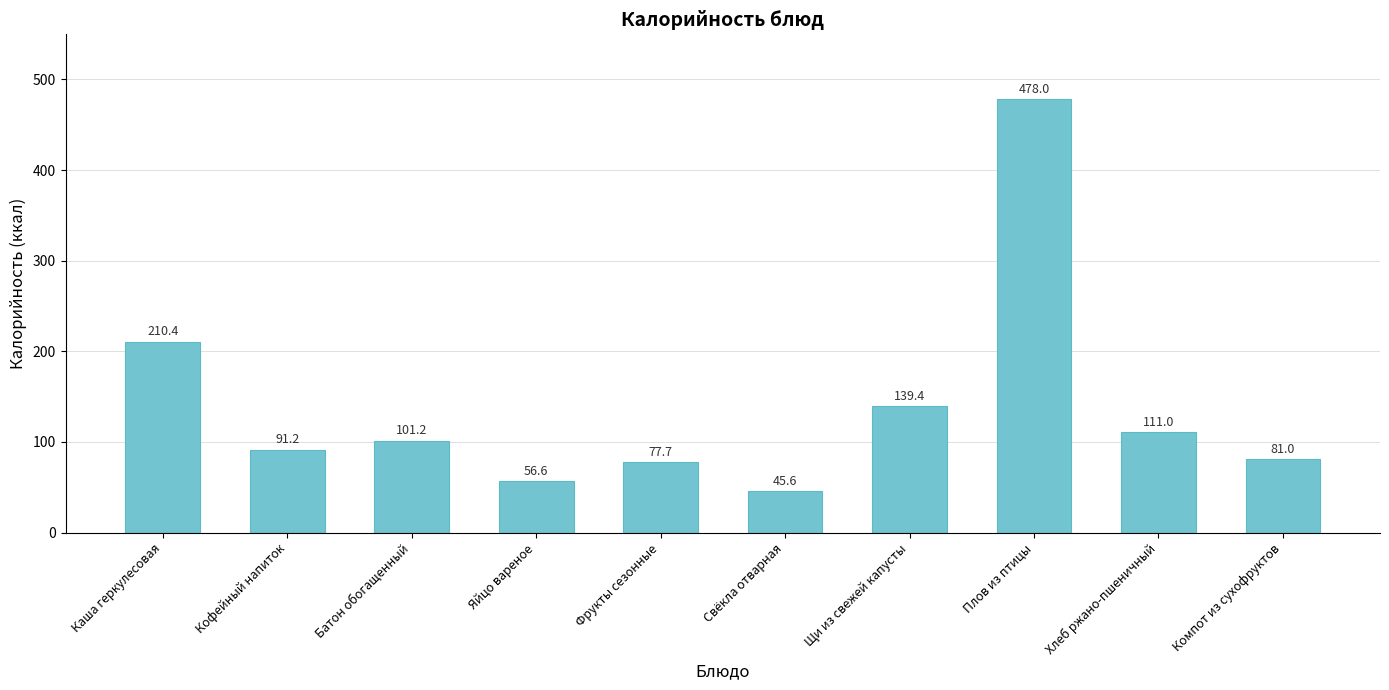

Which label corresponds to the largest value in the chart?

Плов из птицы